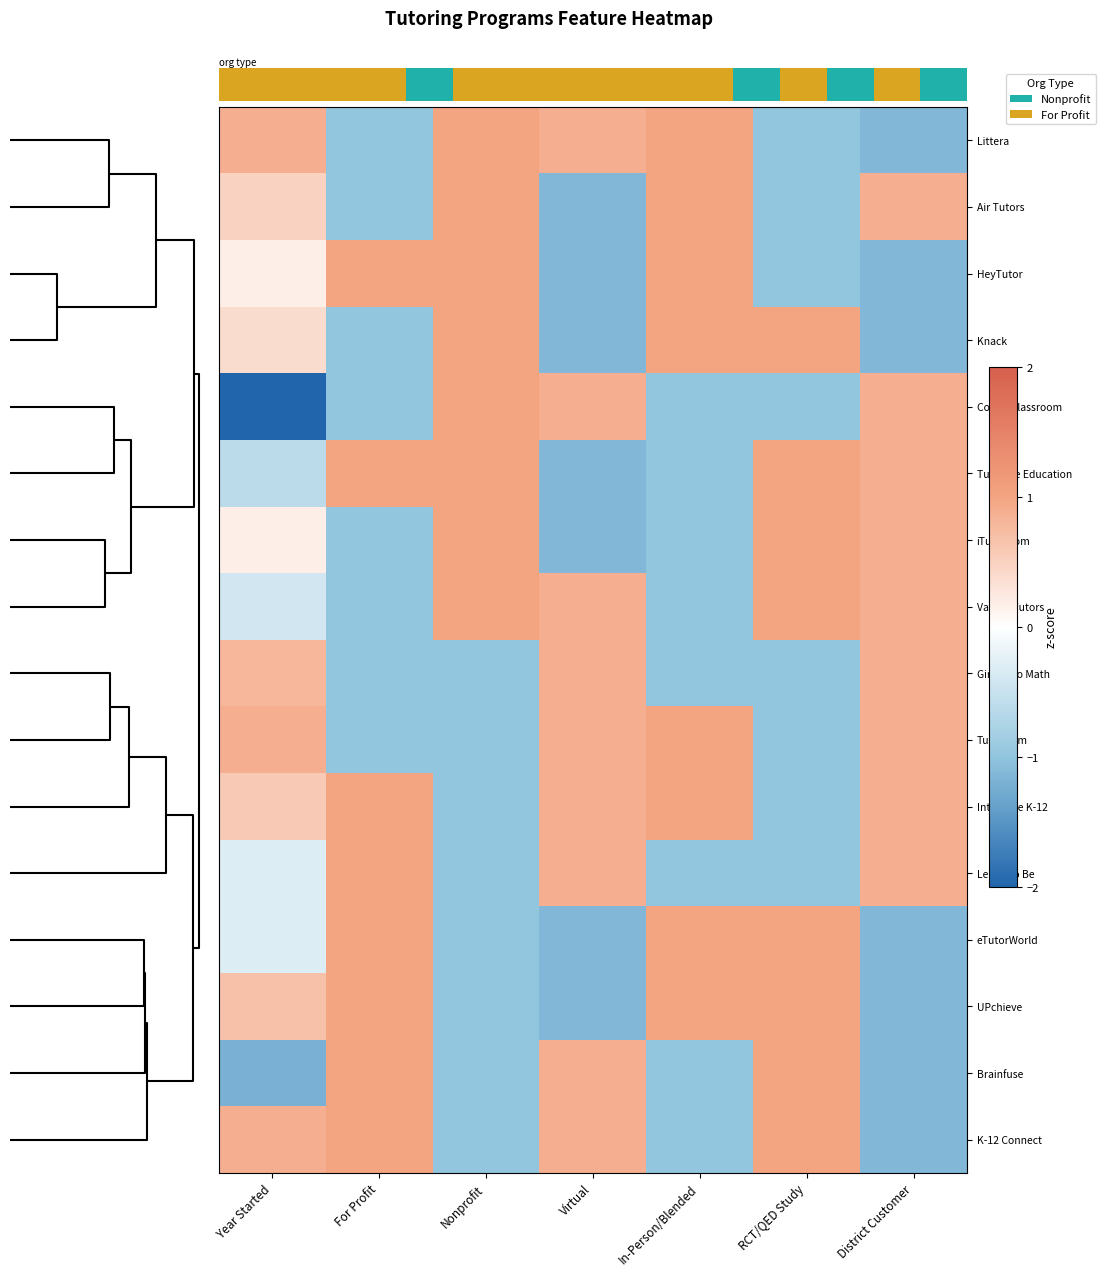

Between For Profit and In-Person/Blended, which is larger?

In-Person/Blended